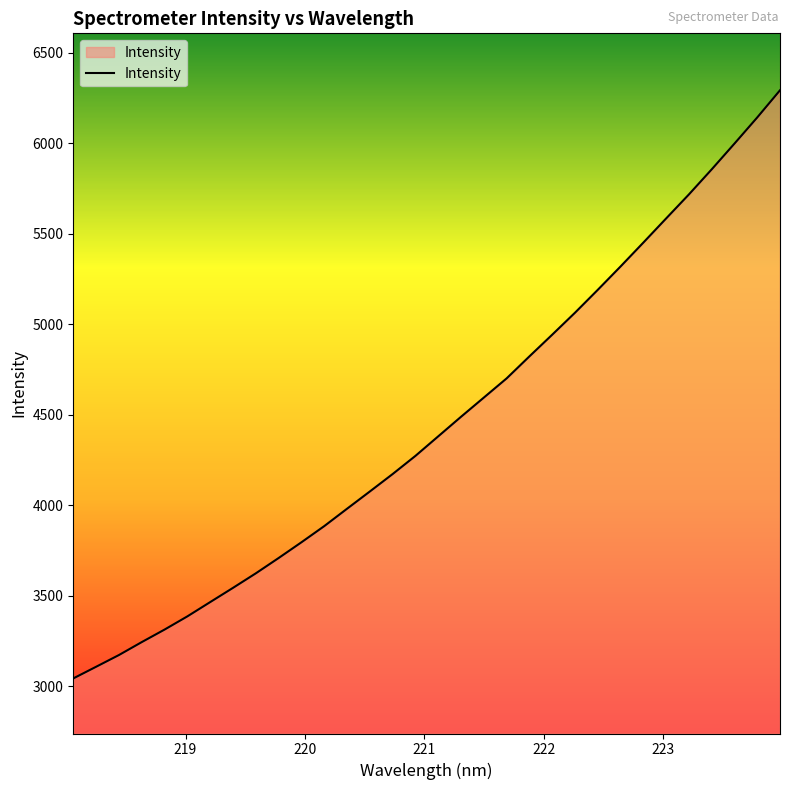

What is the greatest value displayed?

6292.6